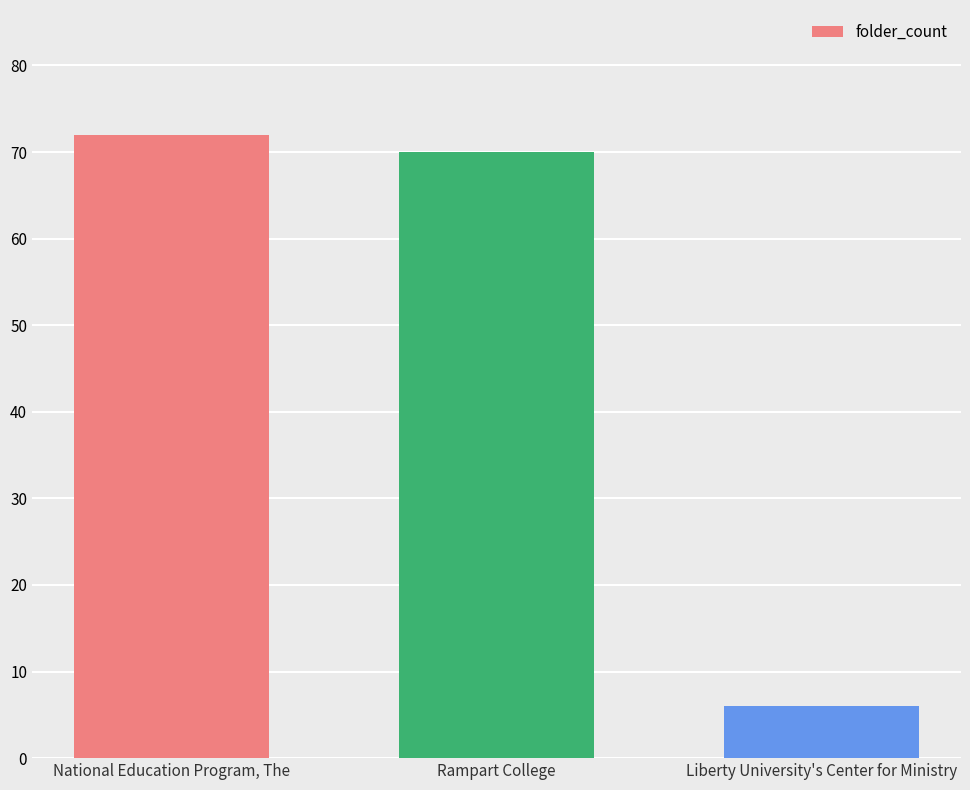

Which category has the highest value across all series?

National Education Program, The